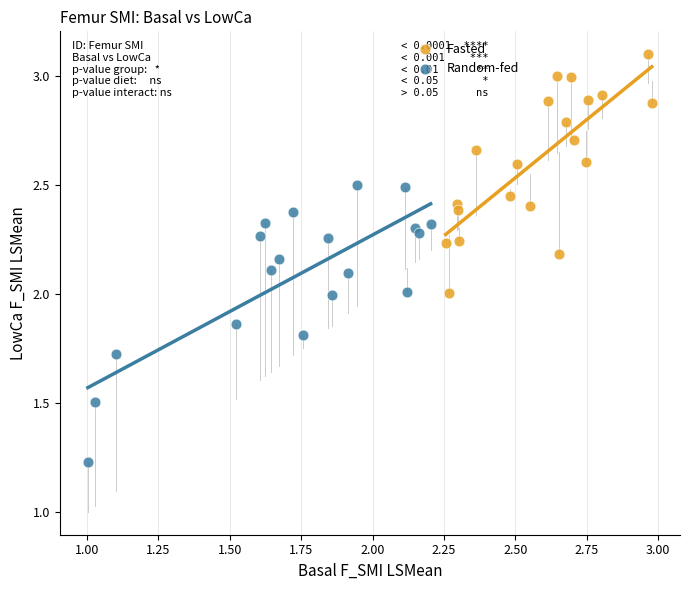

Which series contains the lowest Y value?

Random-fed